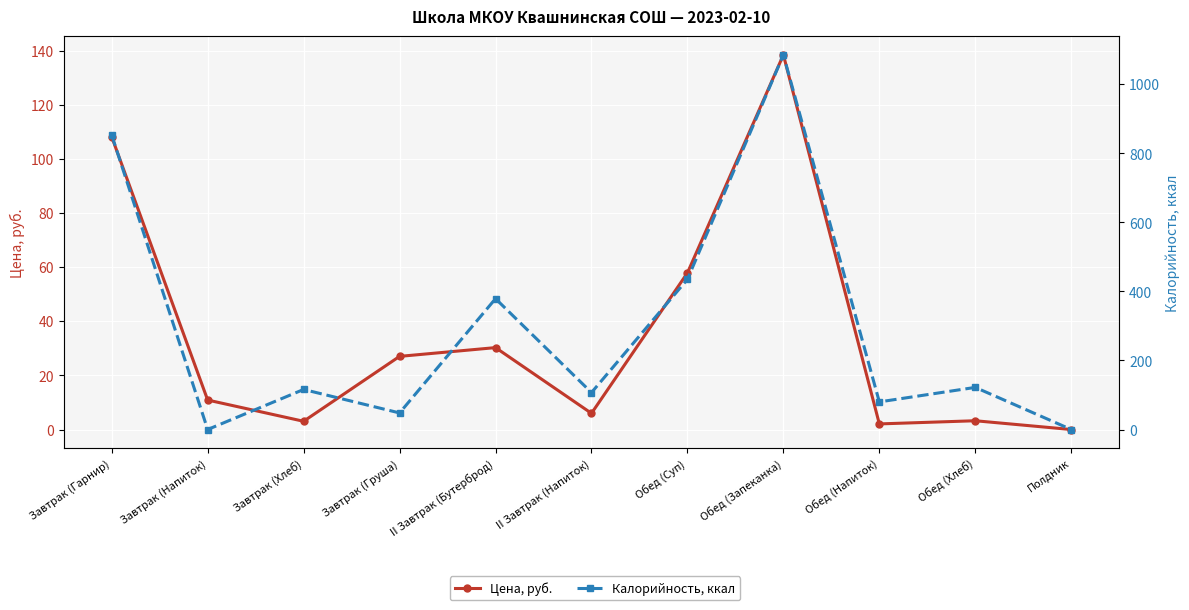

What are all the series names shown in the legend?

Цена, руб., Калорийность, ккал